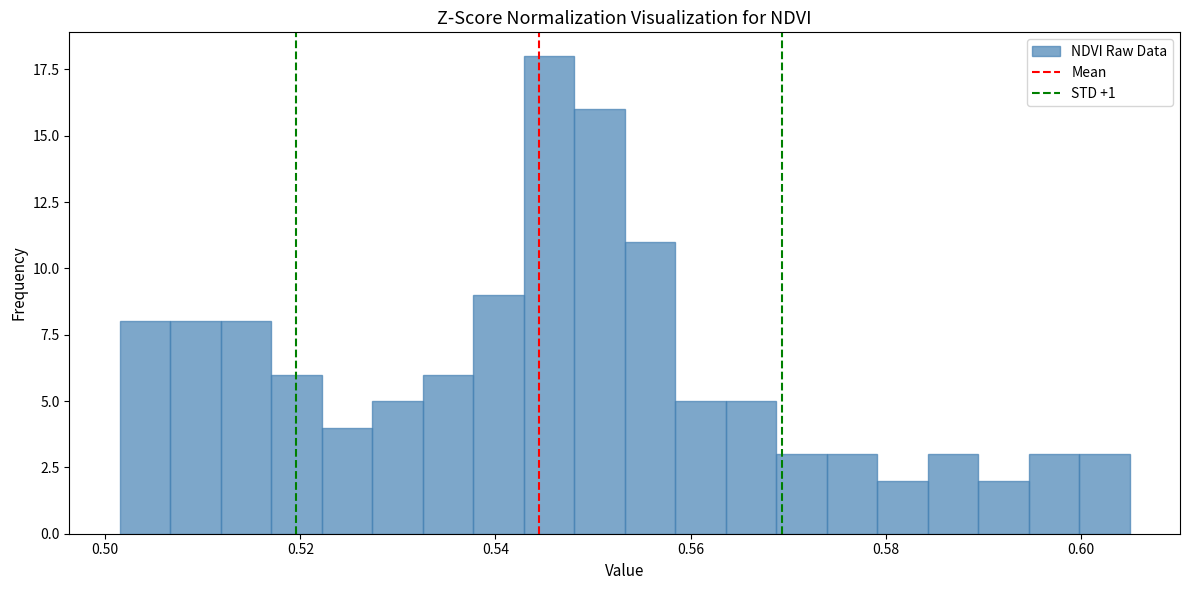

Around what value on the x-axis is the tallest bar? Give the approximate position of its centre, as read against the axis.

0.546